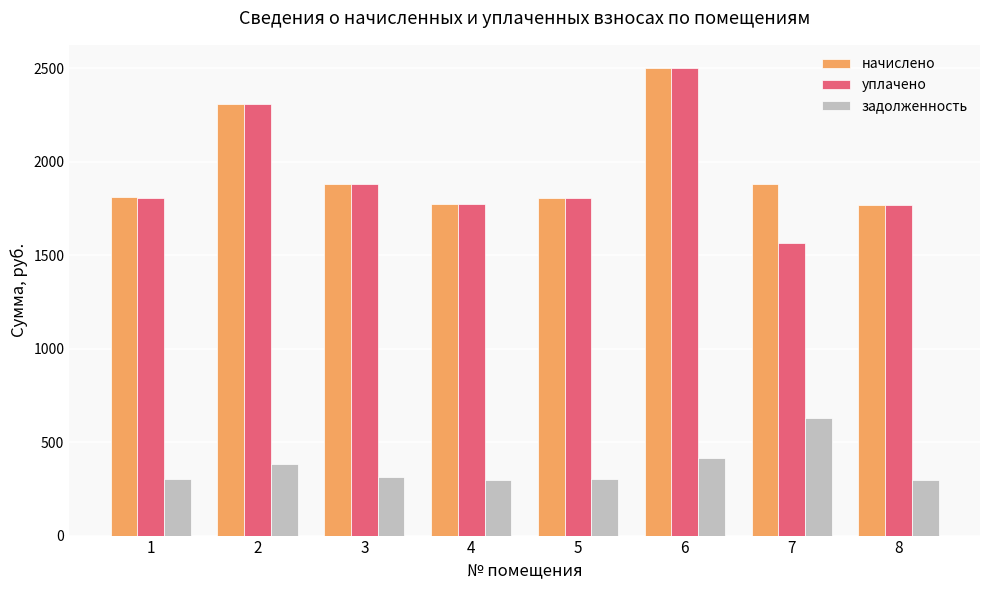

Is the value of начислено at 1 greater than the value of задолженность at 8?

Yes